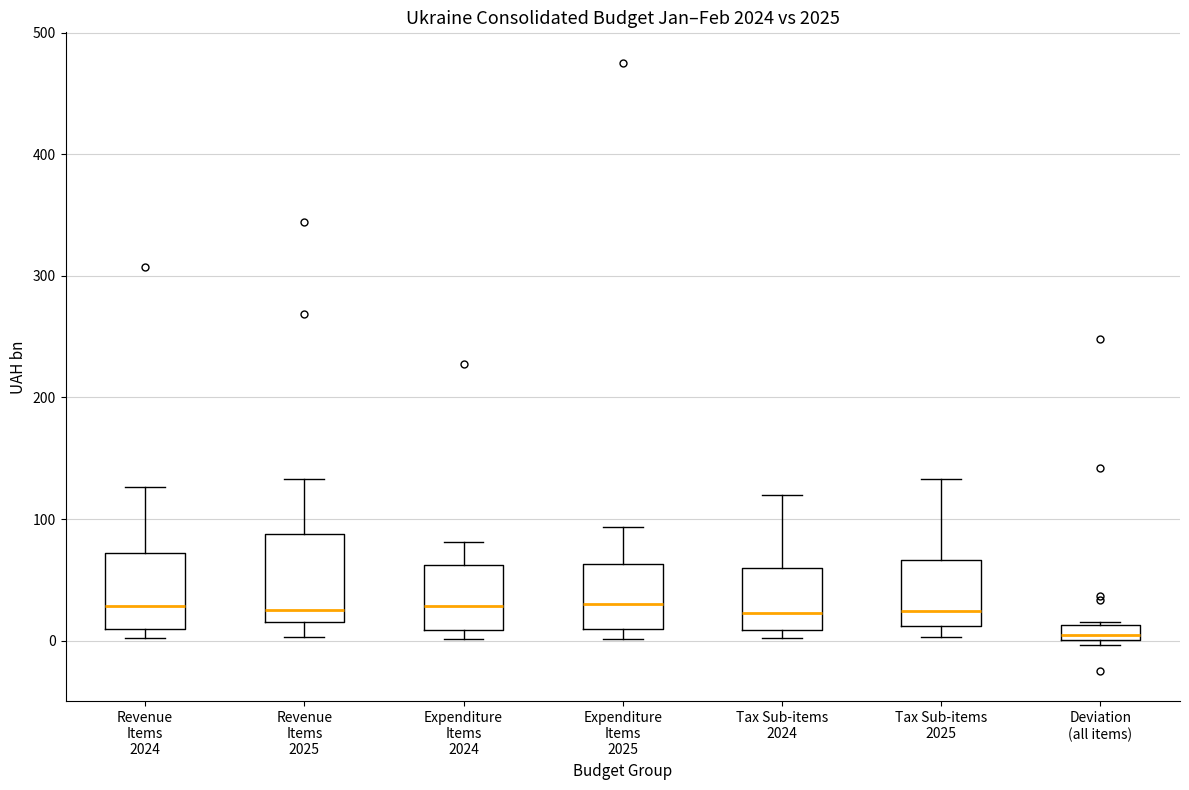

Where does the upper whisker of the box for Expenditure Items 2025 end on the y-axis? The values are not printed on the chart, so give them approximately, as read against the axis.

90